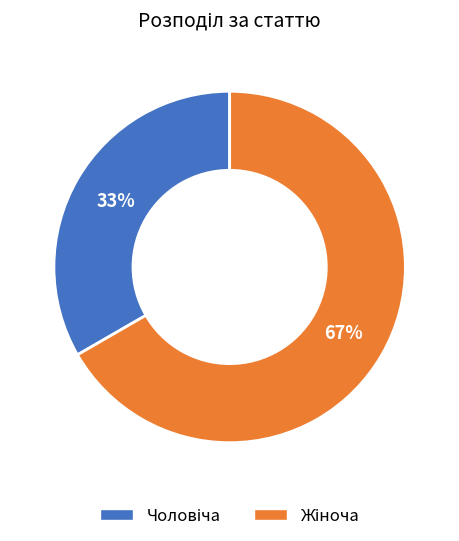

To the nearest percent, what is the average slice percentage?

50%